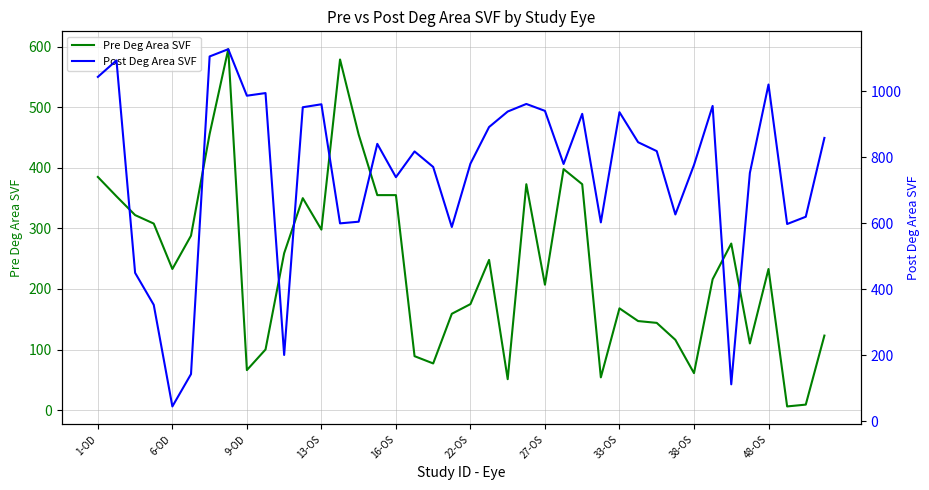

What is the spread (max minus min) of values at 48-OS?

788